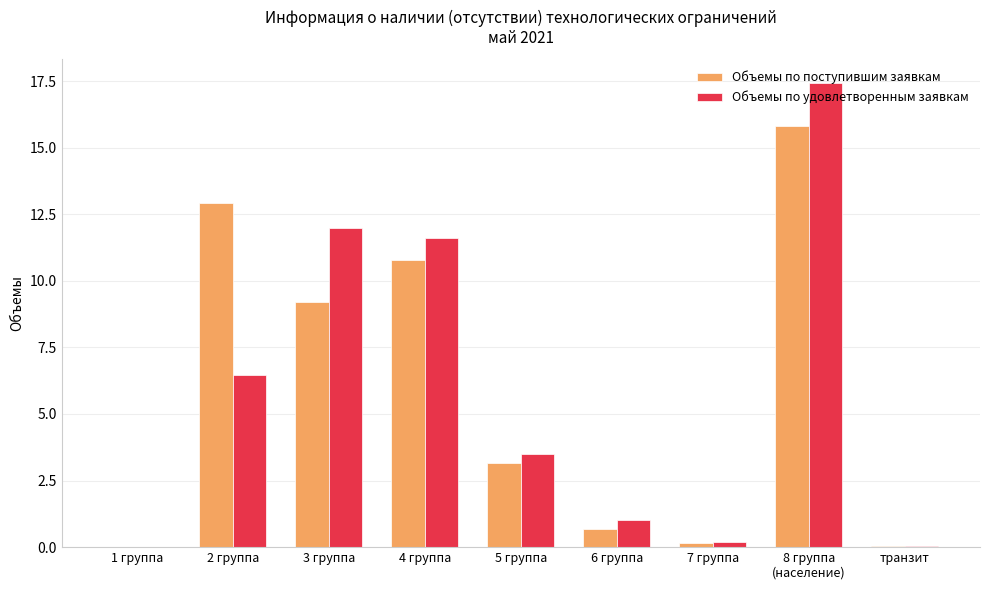

How many values in the Объемы по удовлетворенным заявкам series exceed 3?

5